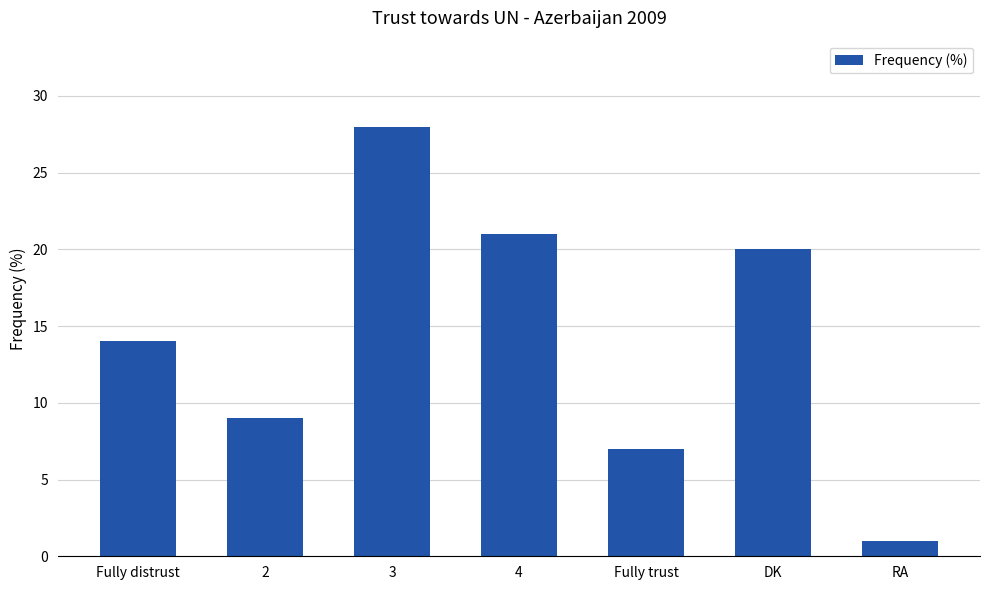

What is the maximum value shown in the chart?

28